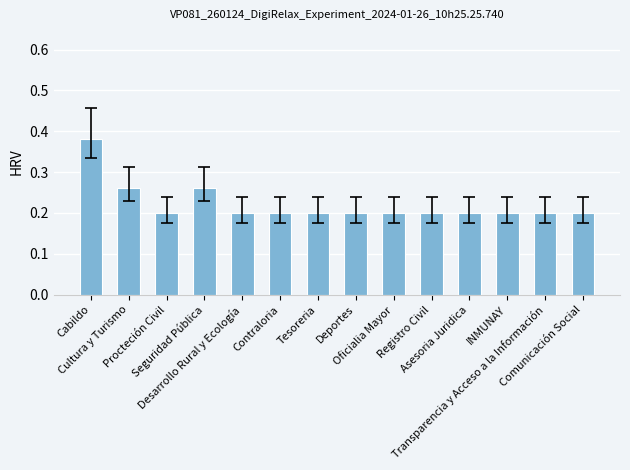

What is the value of the 9th bar from the left?

0.2